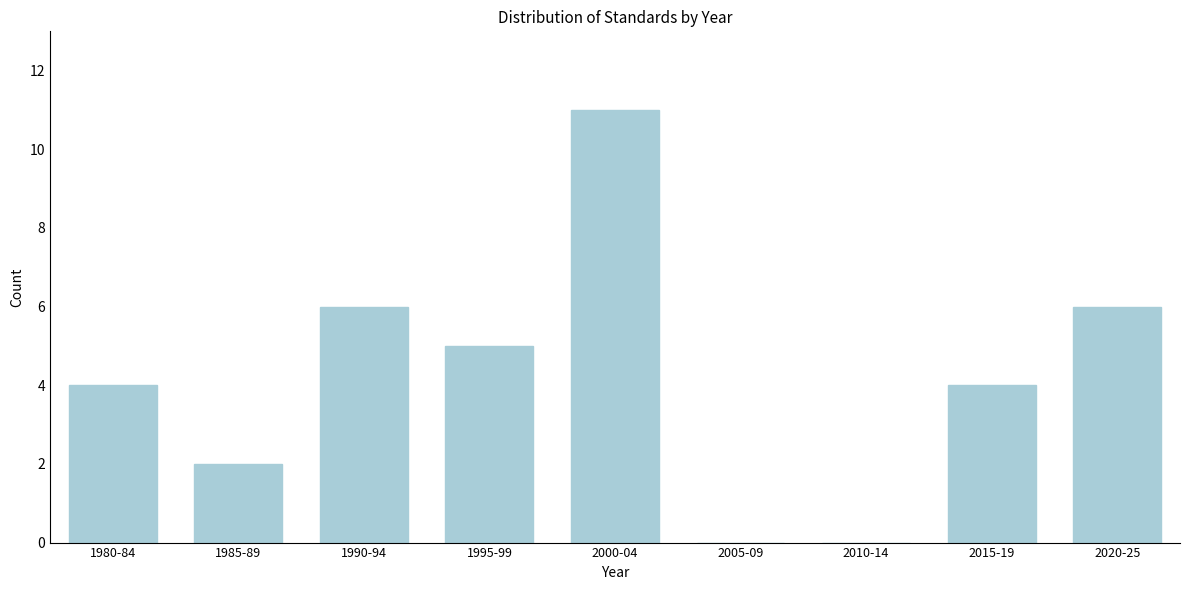

Reading right to left, extract all data points from this chart.

2020-25=6	2015-19=4	2010-14=0	2005-09=0	2000-04=11	1995-99=5	1990-94=6	1985-89=2	1980-84=4